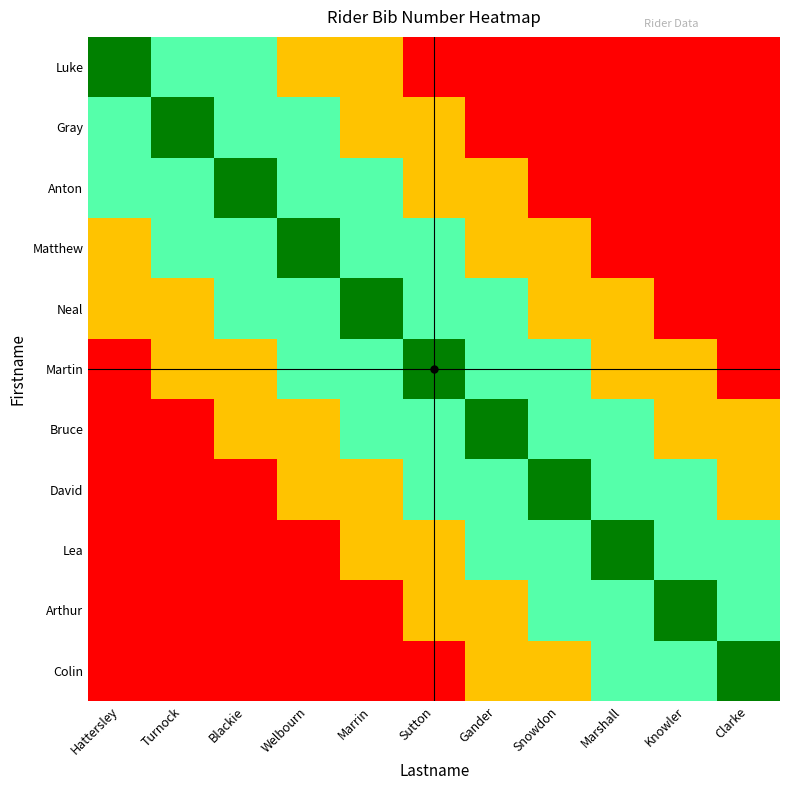

How many data points does each series have?

11